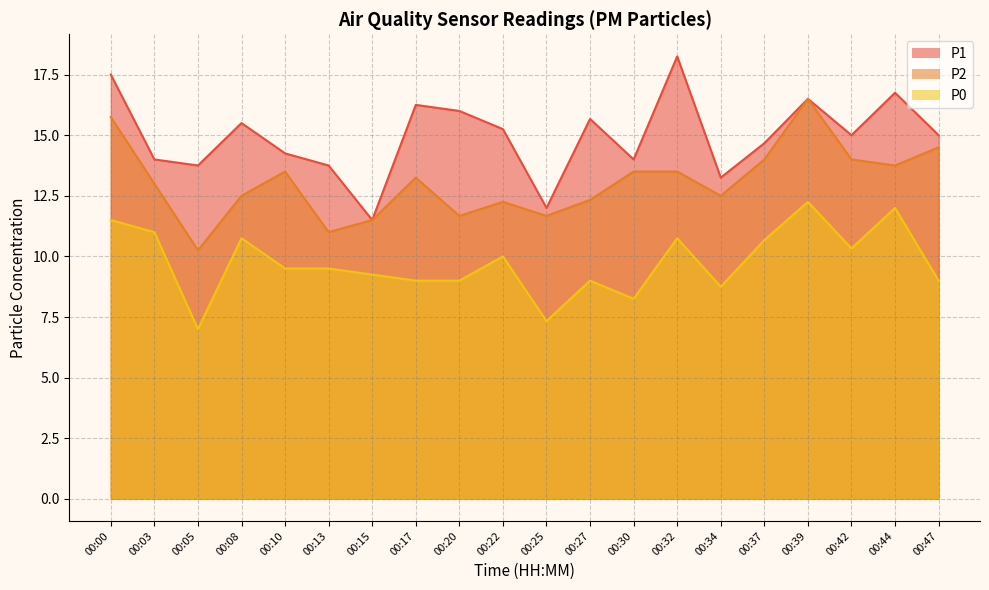

The P1 series shows 14.2 at 00:10. True or false?

True